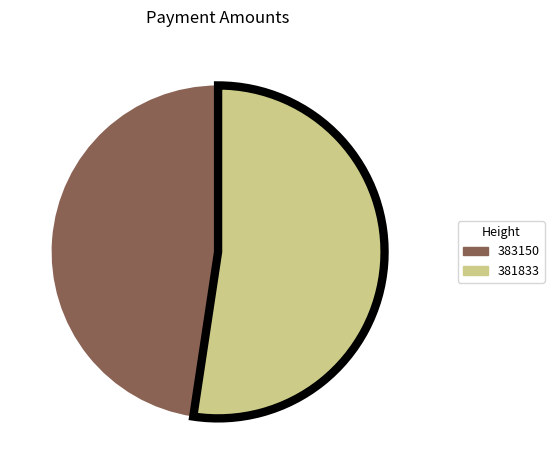

Rank the categories by value from lowest to highest.

383150, 381833